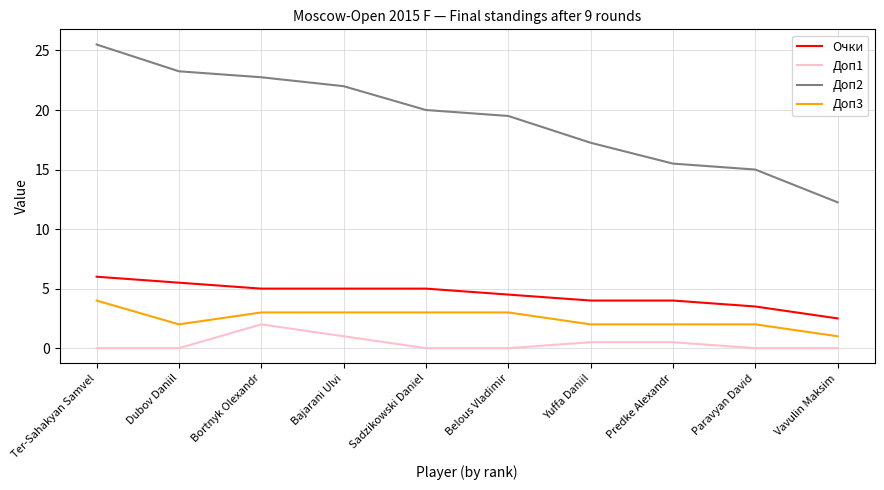

Which category has the highest value across all series?

Ter-Sahakyan Samvel